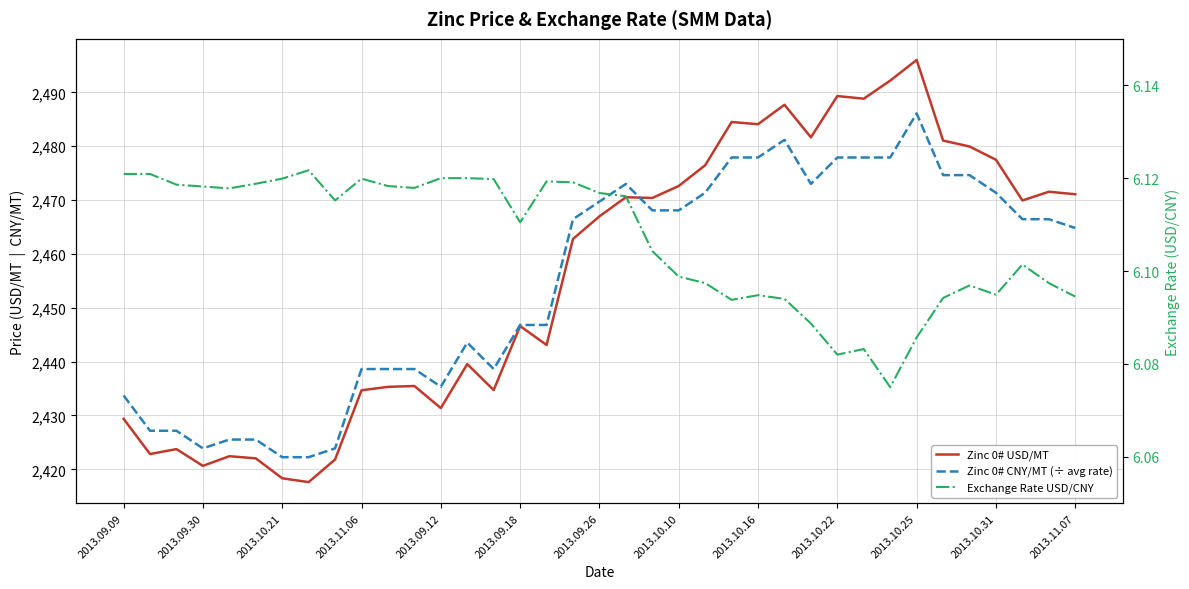

True or false: Zinc 0# USD/MT has more than 2 points higher than both neighbors.

True